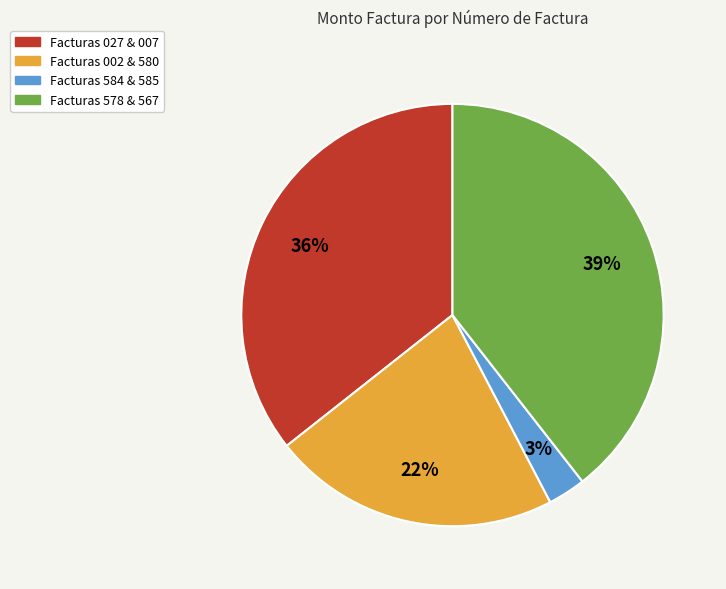

Which category has the smallest portion of the pie?

Facturas 584 & 585